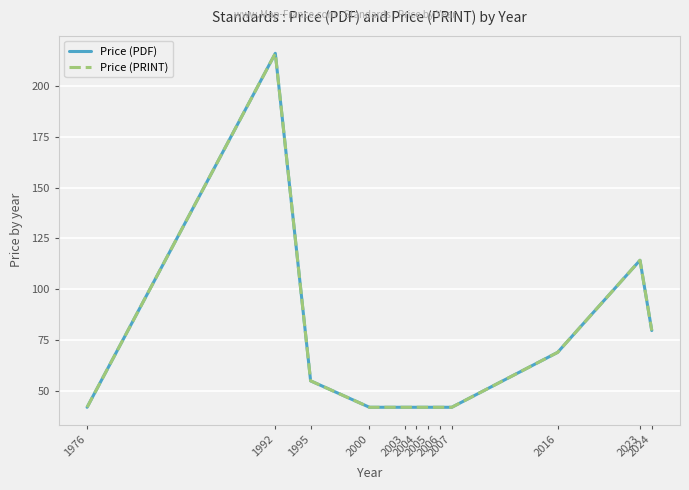

True or false: Price (PDF) and Price (PRINT) intersect in this chart.

False